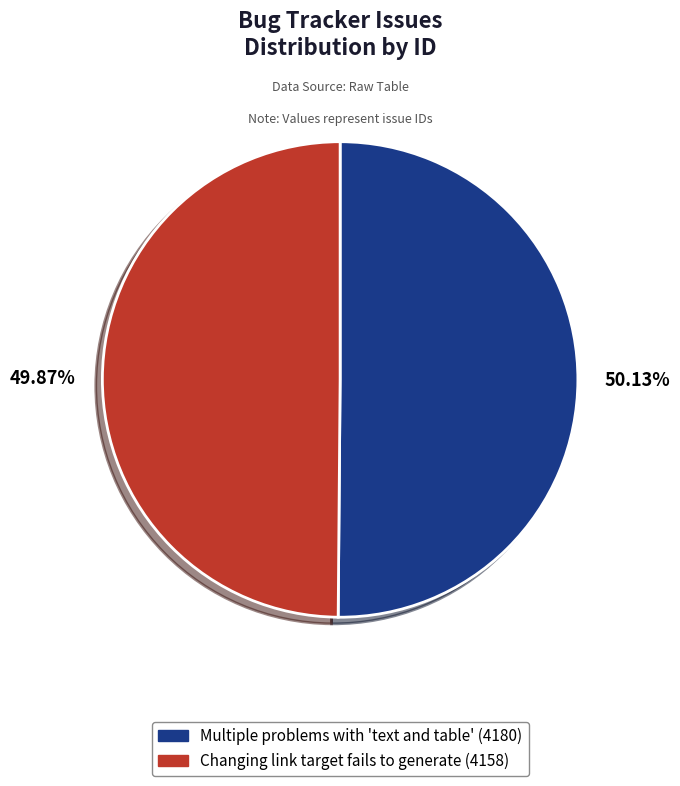

To the nearest percent, what portion does Changing link target fails to generate represent?

50%